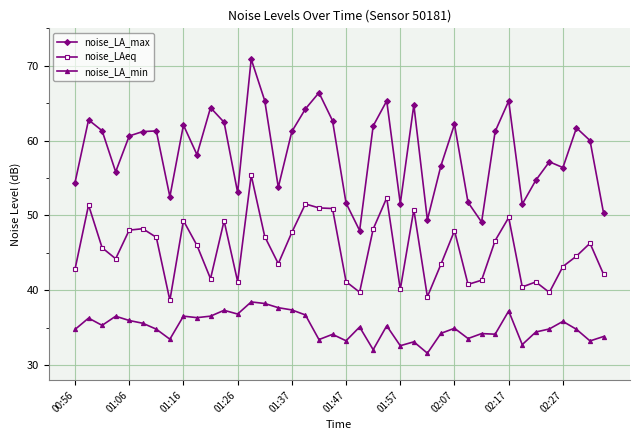

What is the maximum value for noise_LAeq?

55.4